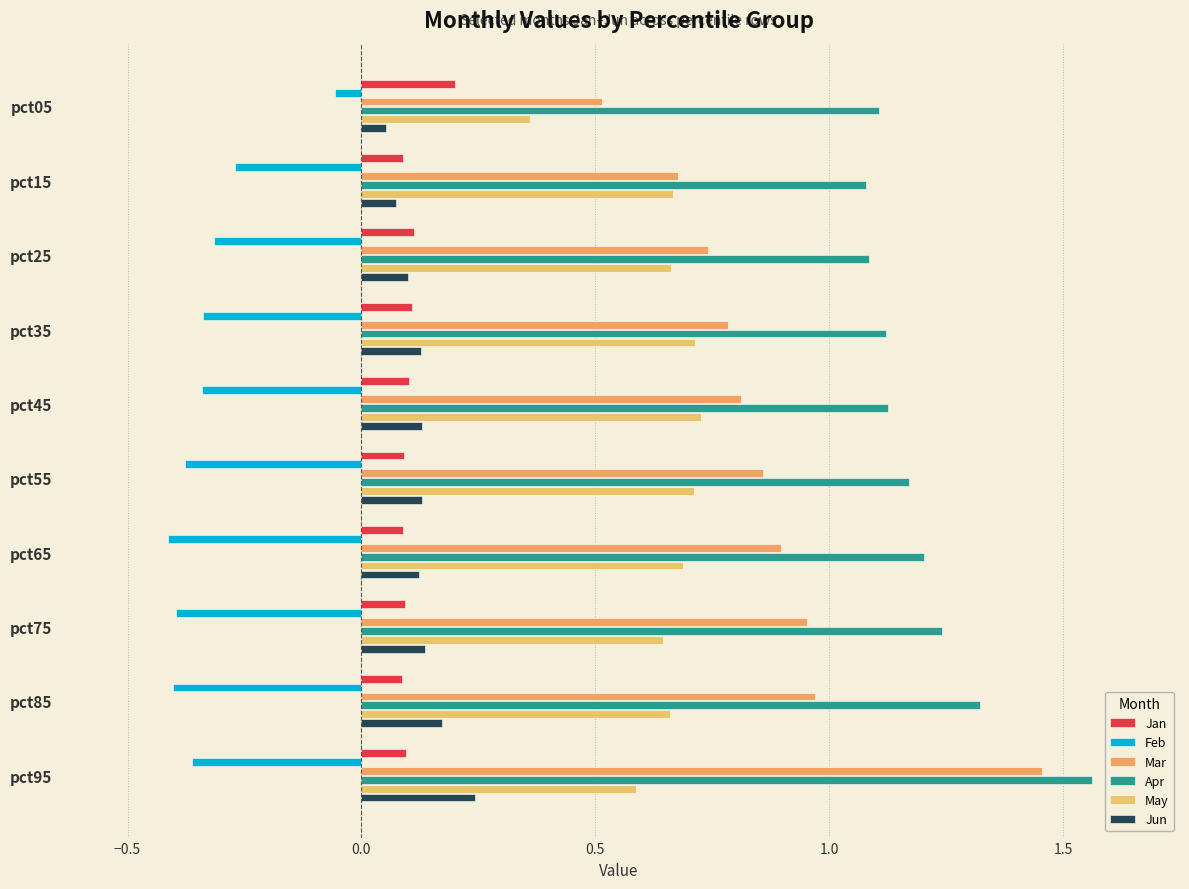

What is the maximum value for Mar?

1.5